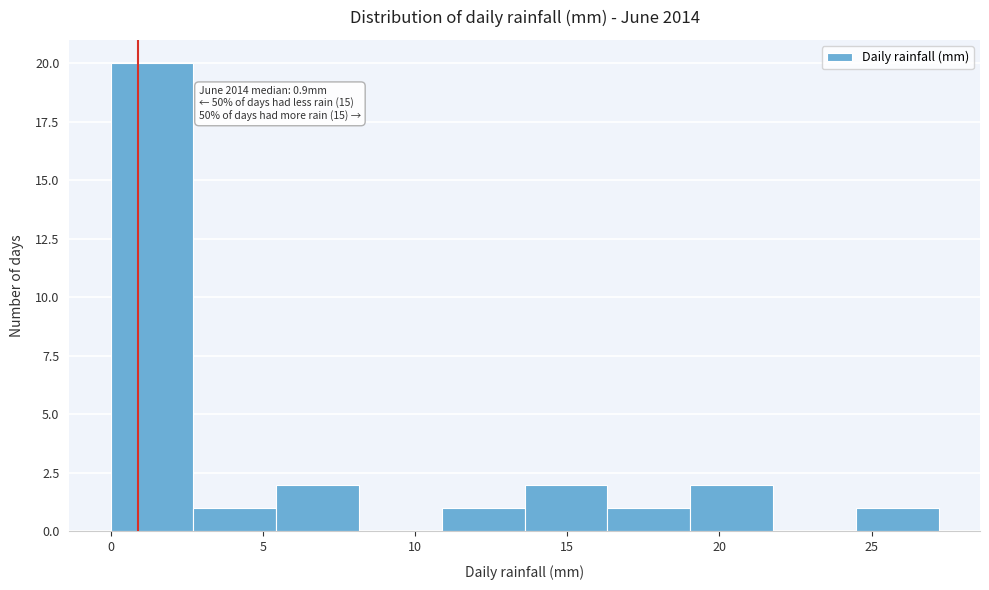

Over which range of the x-axis is the bar tallest?

0.0 to 2.5